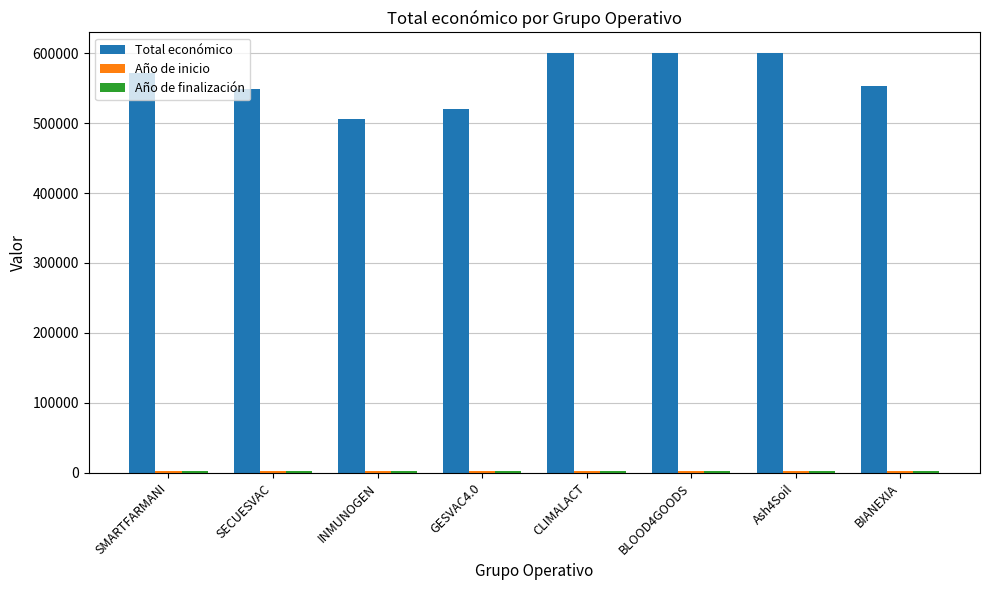

The Total económico series shows 571965 at SMARTFARMANI. True or false?

True